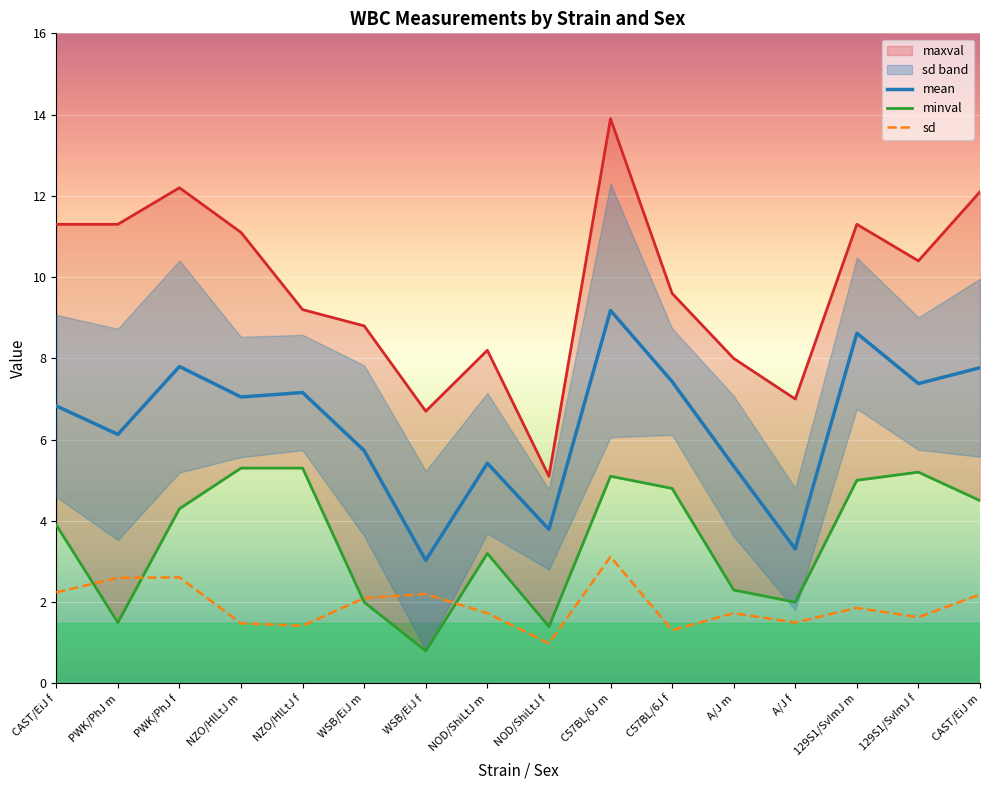

Which label corresponds to the largest value in the chart?

C57BL/6J m